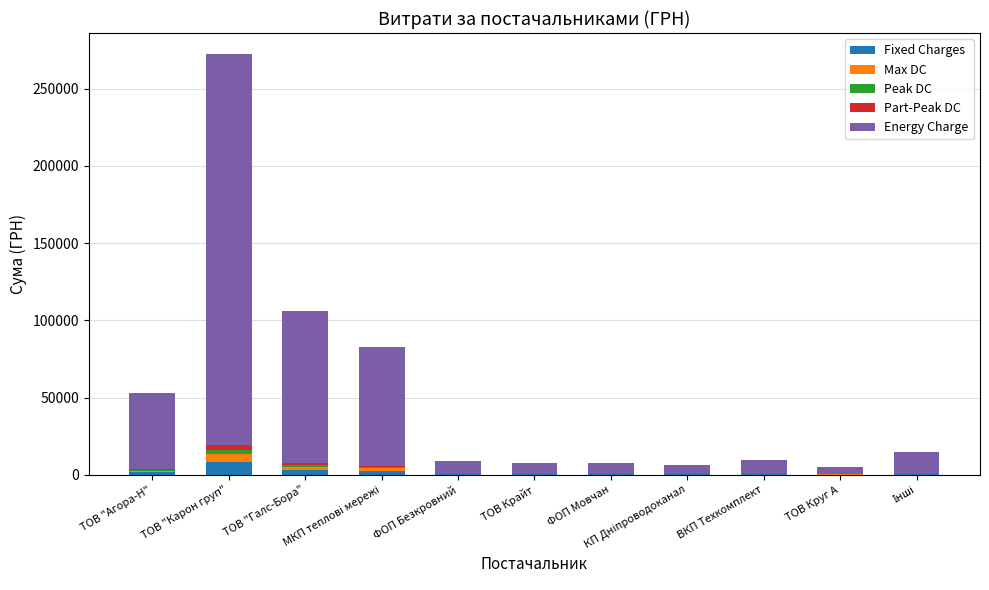

List the labels in order of Peak DC value, smallest first.

ТОВ Круг А, КП Дніпроводоканал, ТОВ Крайт, ФОП Мовчан, ФОП Безкровний, ВКП Техкомплект, Інші, ТОВ "Агора-Н", МКП теплові мережі, ТОВ "Галс-Бора", ТОВ "Карон груп"